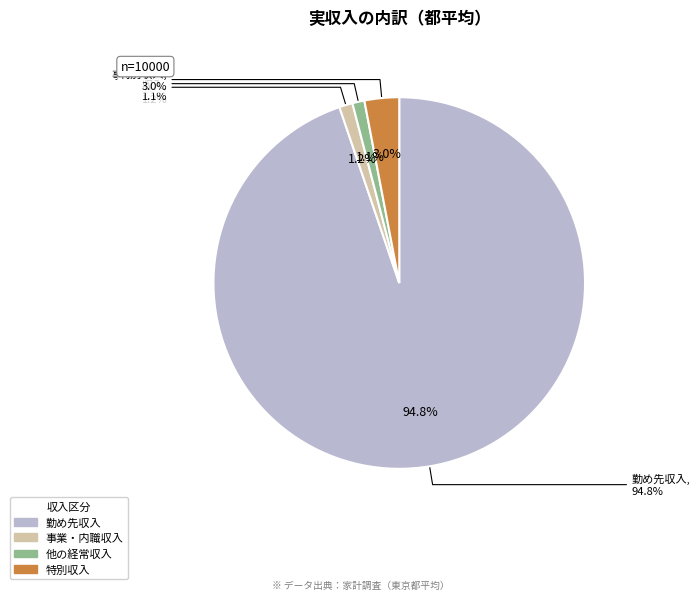

To the nearest percent, what is the difference between the largest and smallest slice percentages?

94%